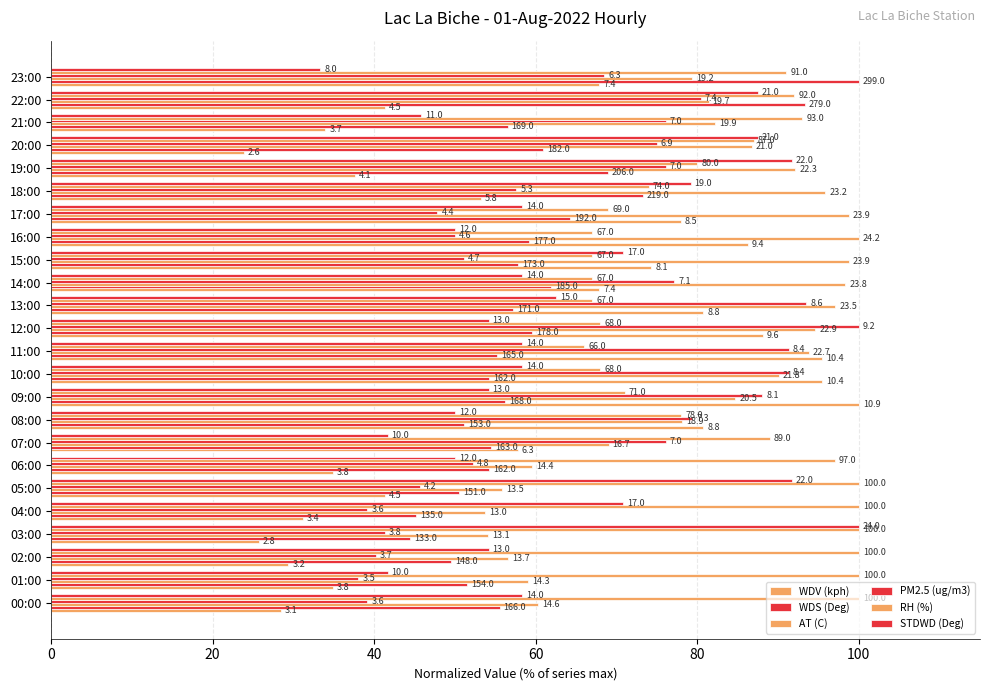

Where is RH (%) nearest to the value 83?

19:00